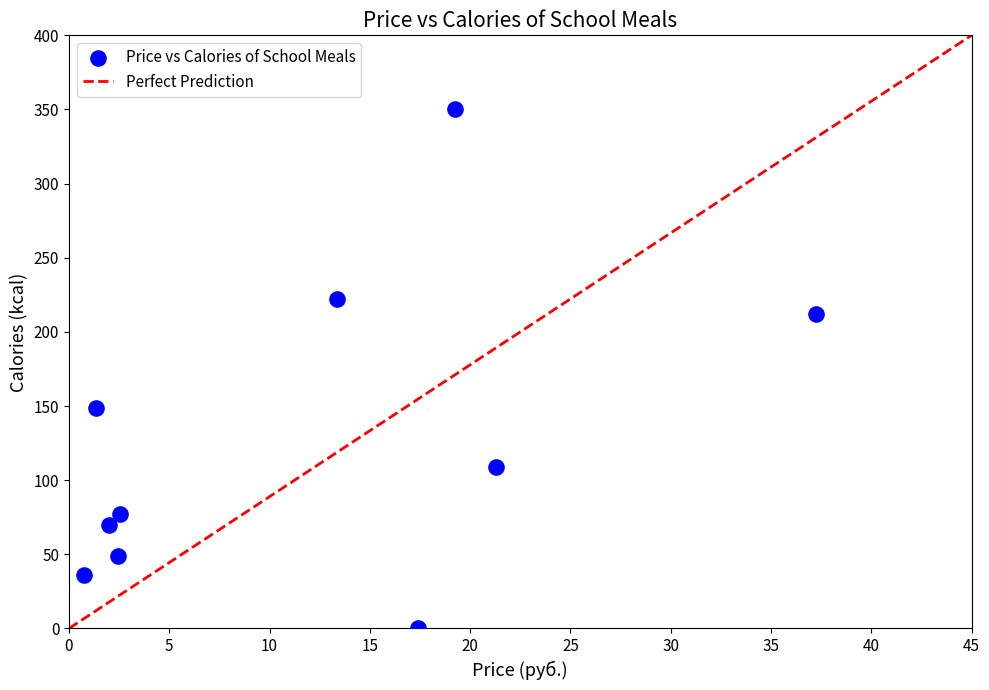

What Y value in the scatter plot is closest to 175?

149